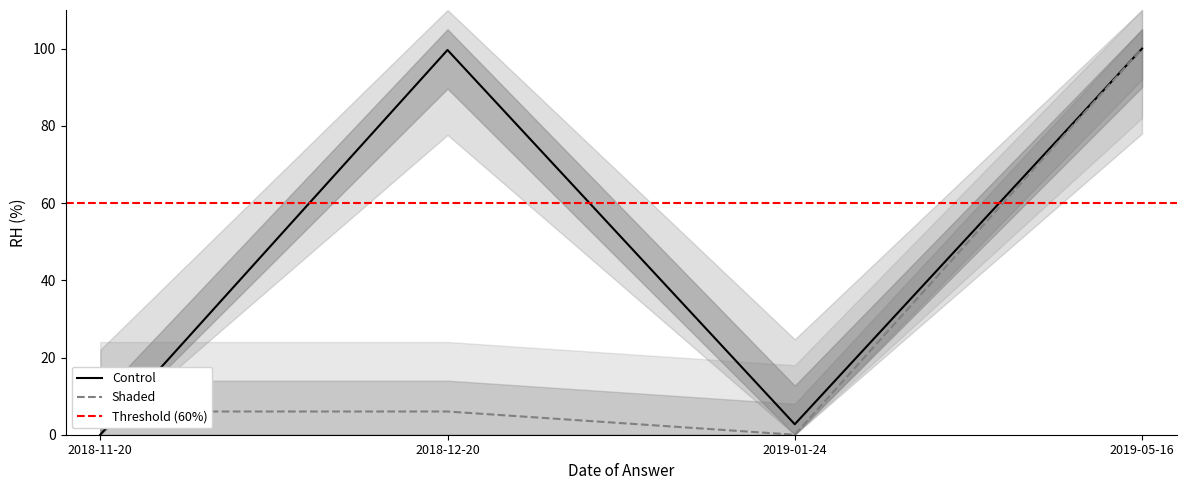

True or false: Control has more than 0 points higher than both neighbors.

True